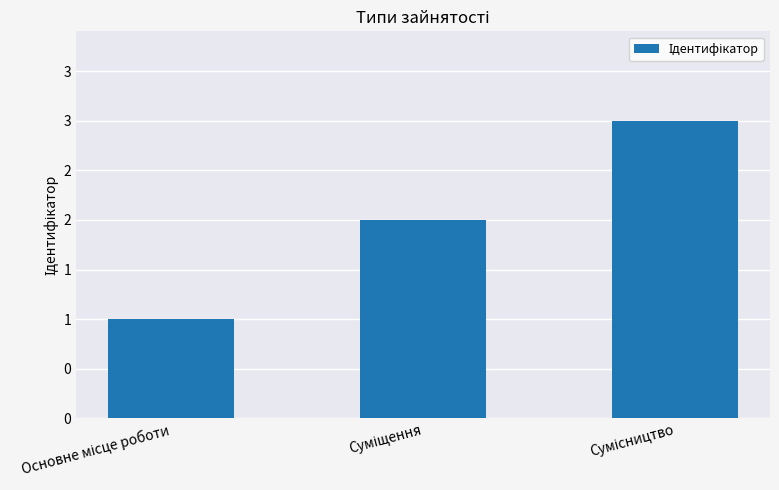

At which category does the chart reach its minimum across all series?

Основне місце роботи